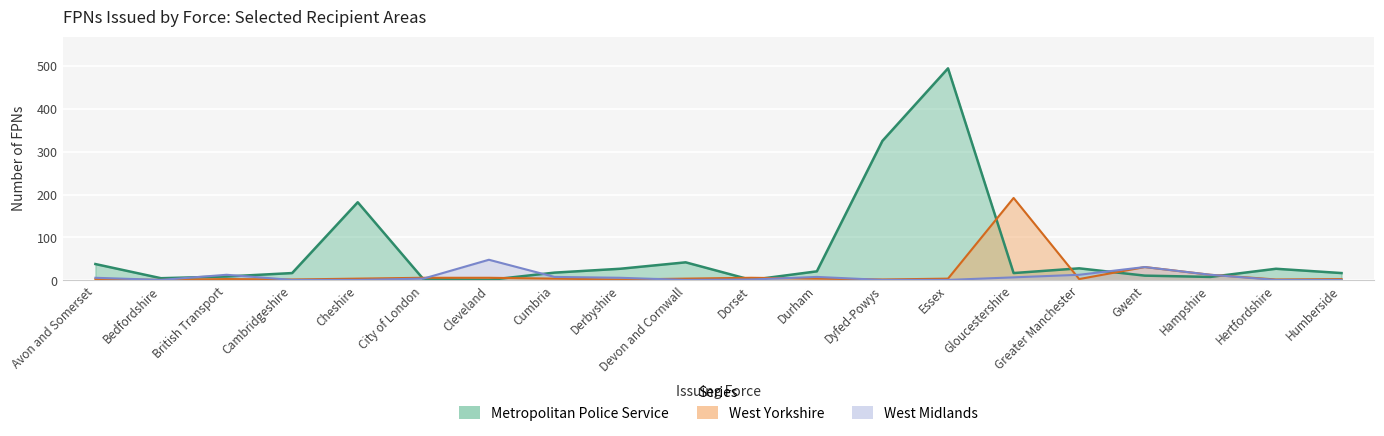

Reading left to right, extract all data points from this chart.

Metropolitan Police Service: 38	5	9	17	182	3	1	18	27	42	1	21	325	494	17	28	11	8	27	17
West Yorkshire: 3	1	3	2	4	6	6	4	2	4	6	4	2	4	192	3	31	13	2	3
West Midlands: 6	1	13	1	1	4	48	8	6	1	2	8	1	1	7	13	31	13	1	1